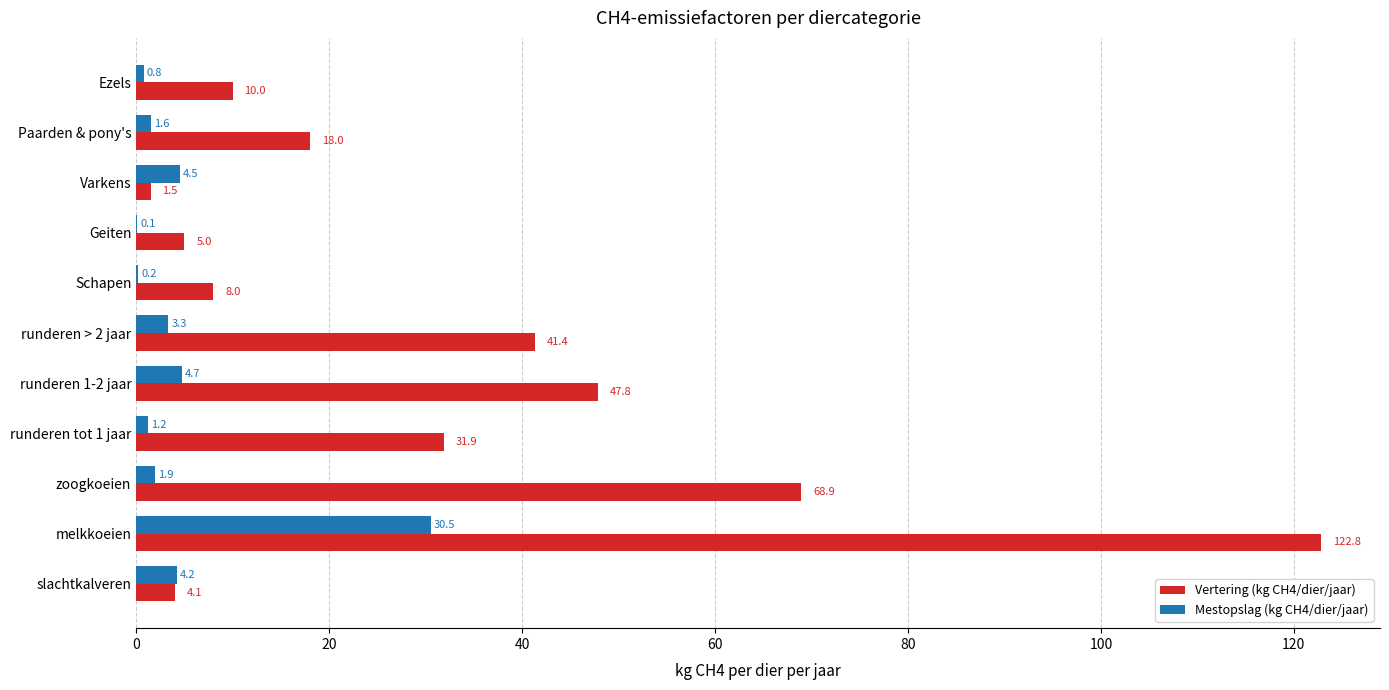

What is the sum of the Vertering (kg CH4/dier/jaar) values at Geiten and Schapen?

13.0